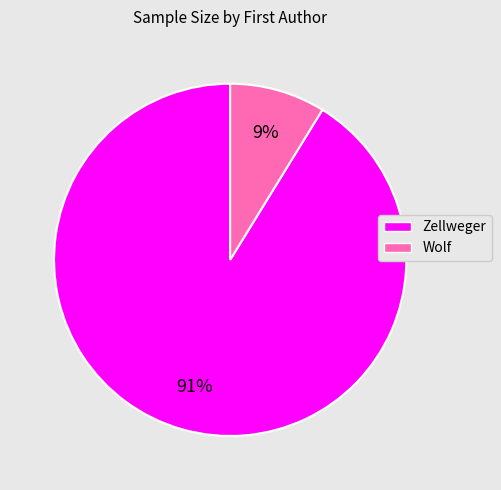

To the nearest percent, what is the difference between the largest and smallest slice percentages?

82%